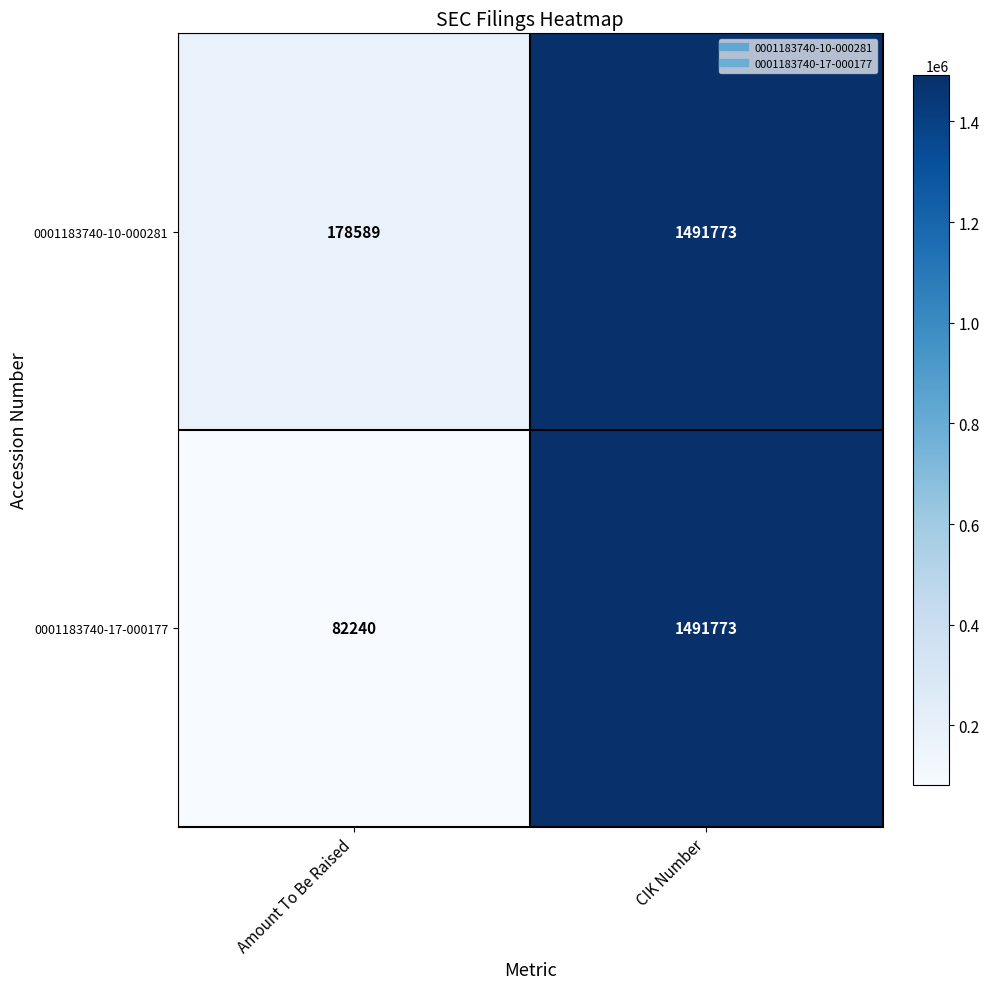

Reading left to right, what are all the values shown in this chart?

0001183740-10-000281: Amount To Be Raised=178589	CIK Number=1491773
0001183740-17-000177: Amount To Be Raised=82240	CIK Number=1491773